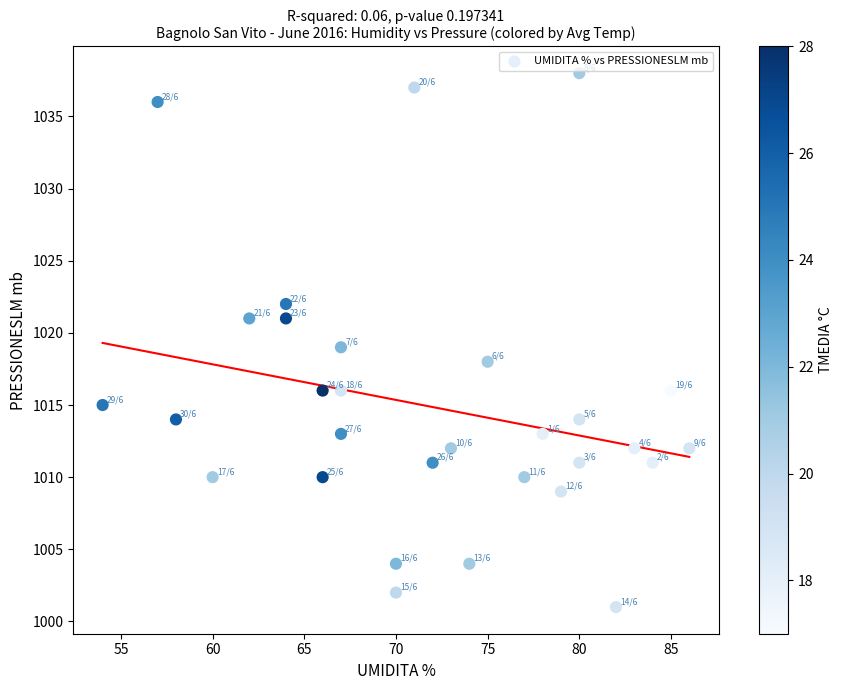

What is the range of X values (max minus min)?

32